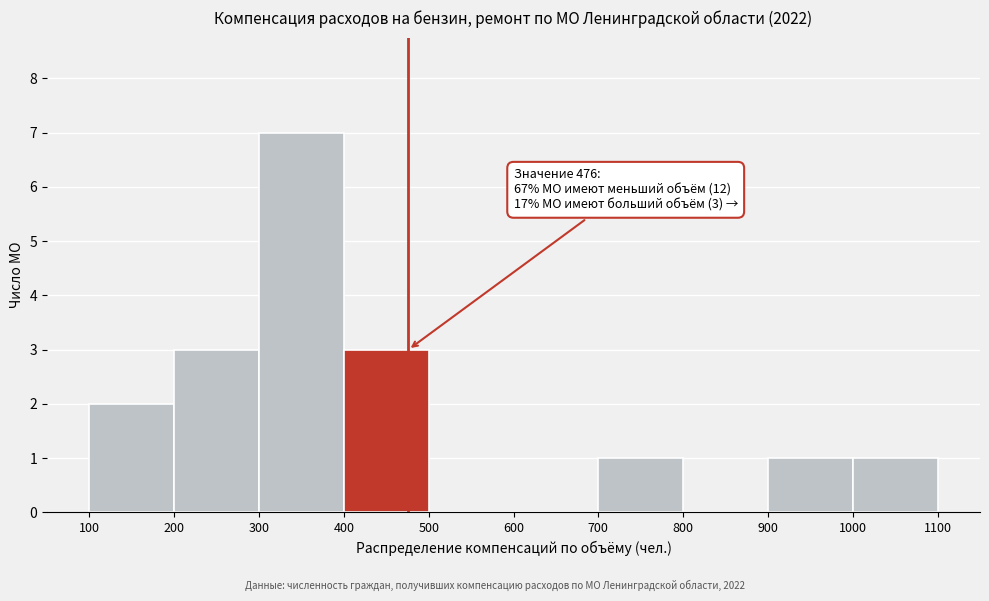

Which range on the x-axis has the tallest bar?

300 to 400